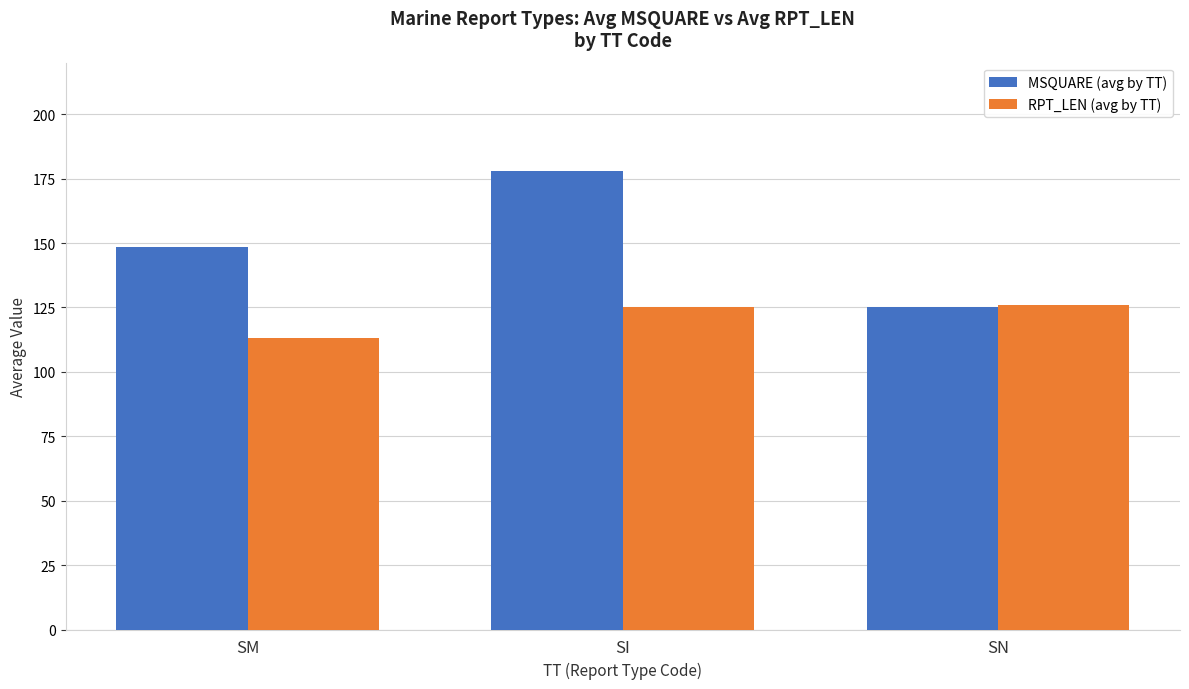

What is the difference between the highest and lowest values at SI?

53.0